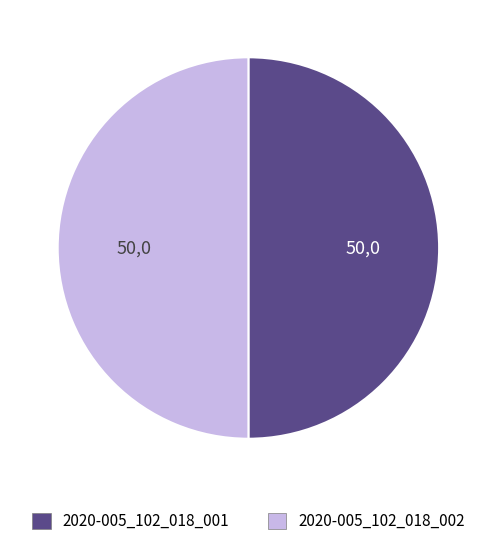

Do 2020-005_102_018_002 and 2020-005_102_018_001 together represent more than half of the pie?

Yes